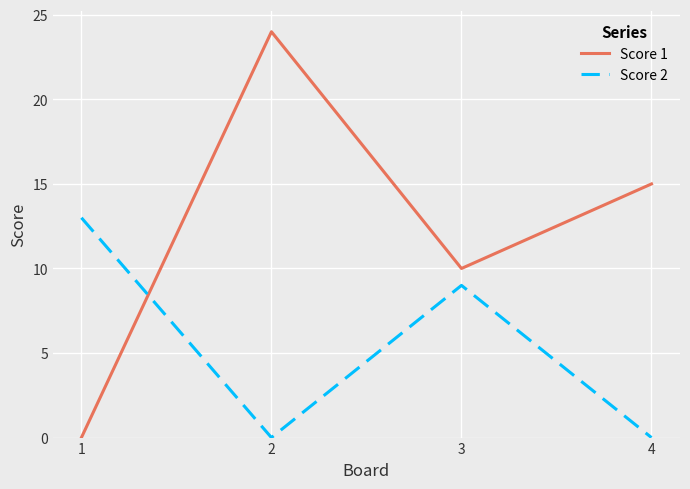

True or false: Score 1 and Score 2 cross at least once.

True